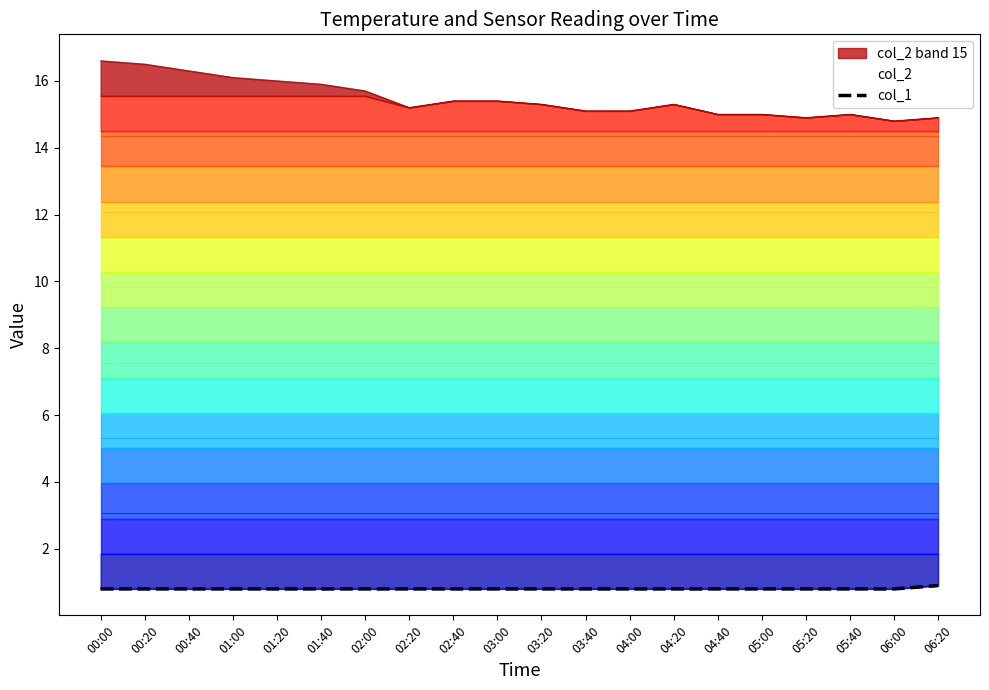

What is the value of the 14th point from the left?

0.8